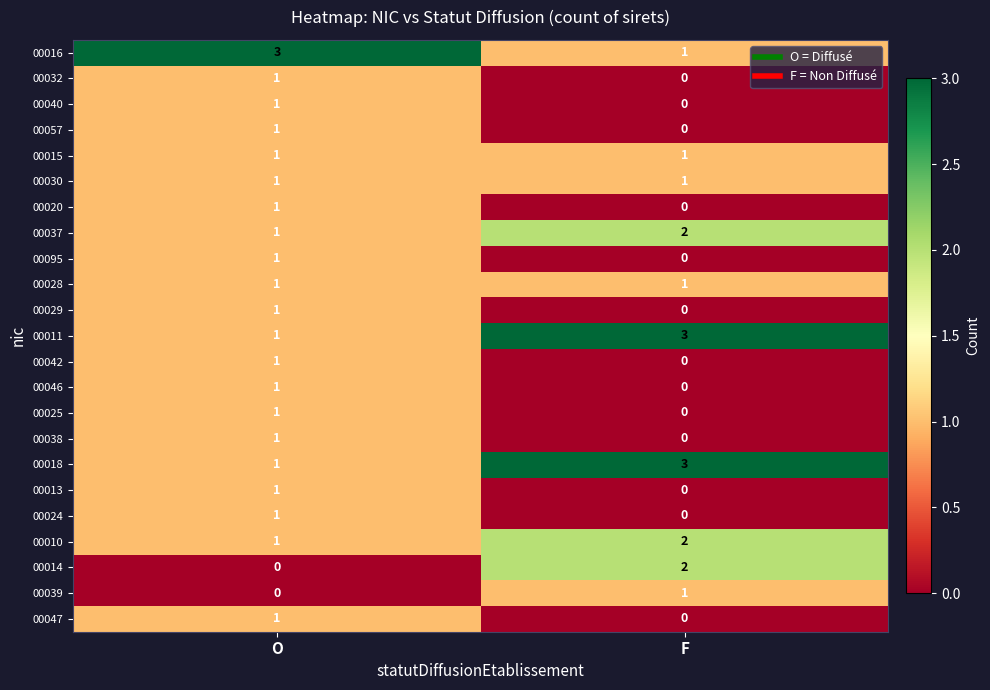

True or false: 00037 has a value of 1 at F.

False